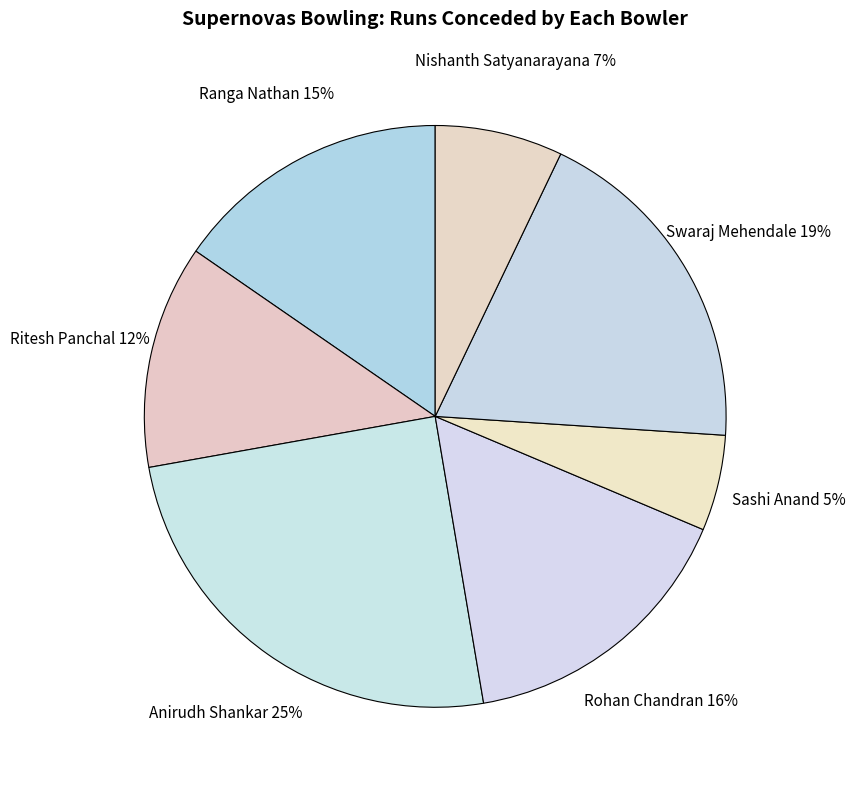

What is the largest slice in the pie chart?

Anirudh Shankar